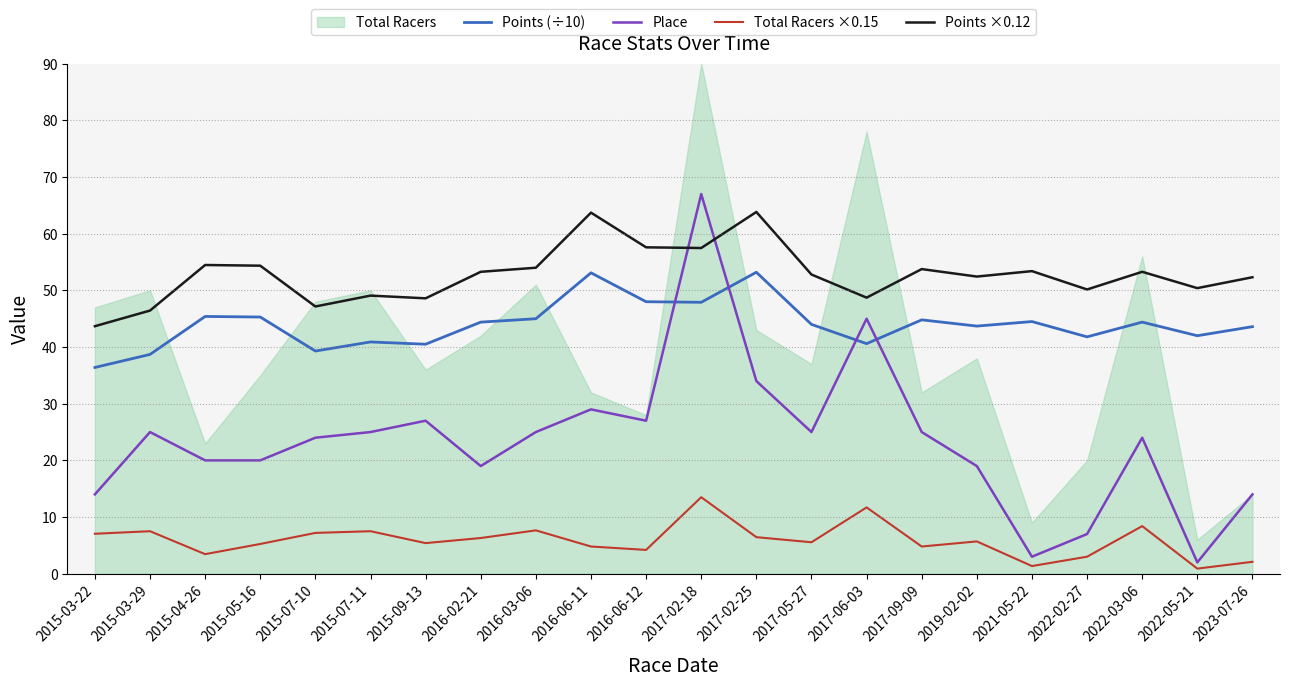

What is the lowest value of the Points (÷10) series?

36.4